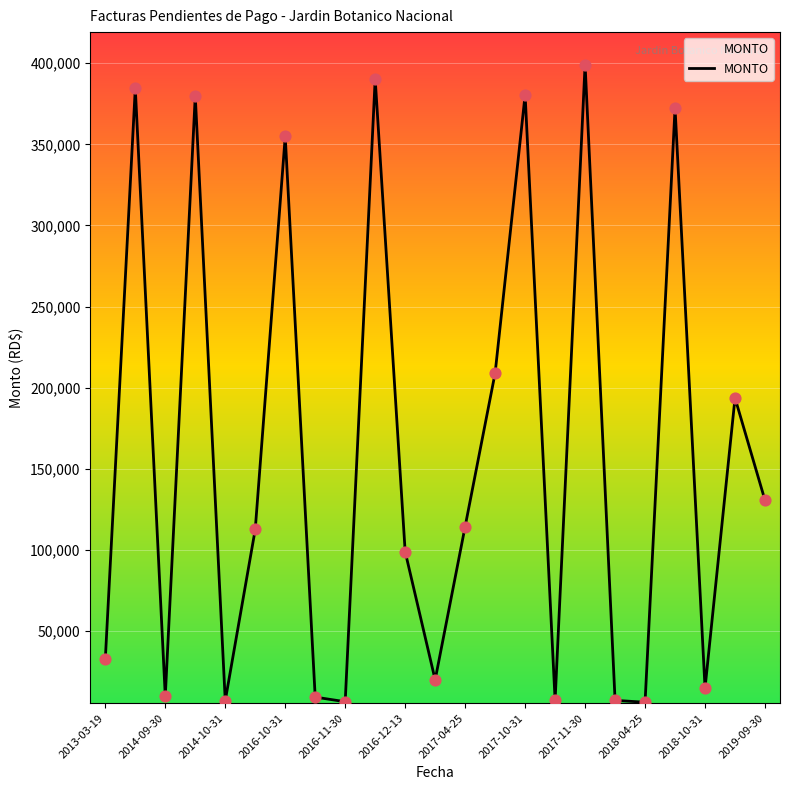

What is the difference between the maximum and minimum values?

392984.4